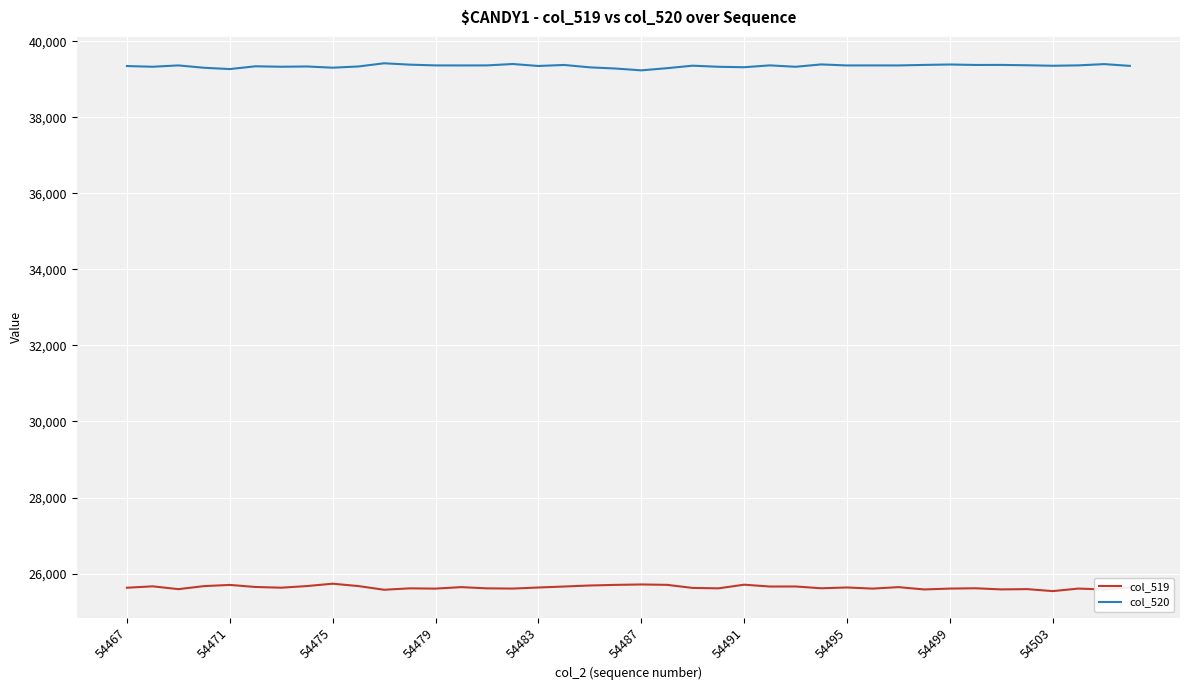

How many lines are shown in the chart?

2